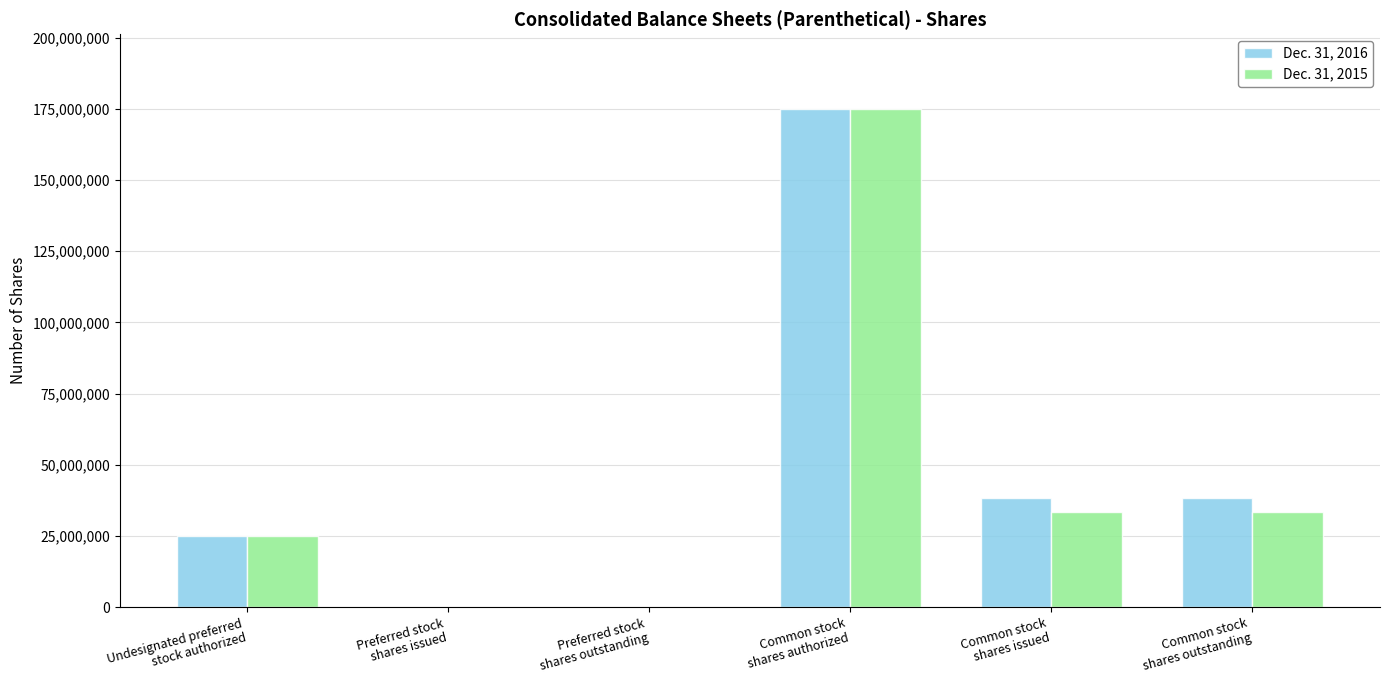

What are all the series names shown in the legend?

Dec. 31, 2016, Dec. 31, 2015